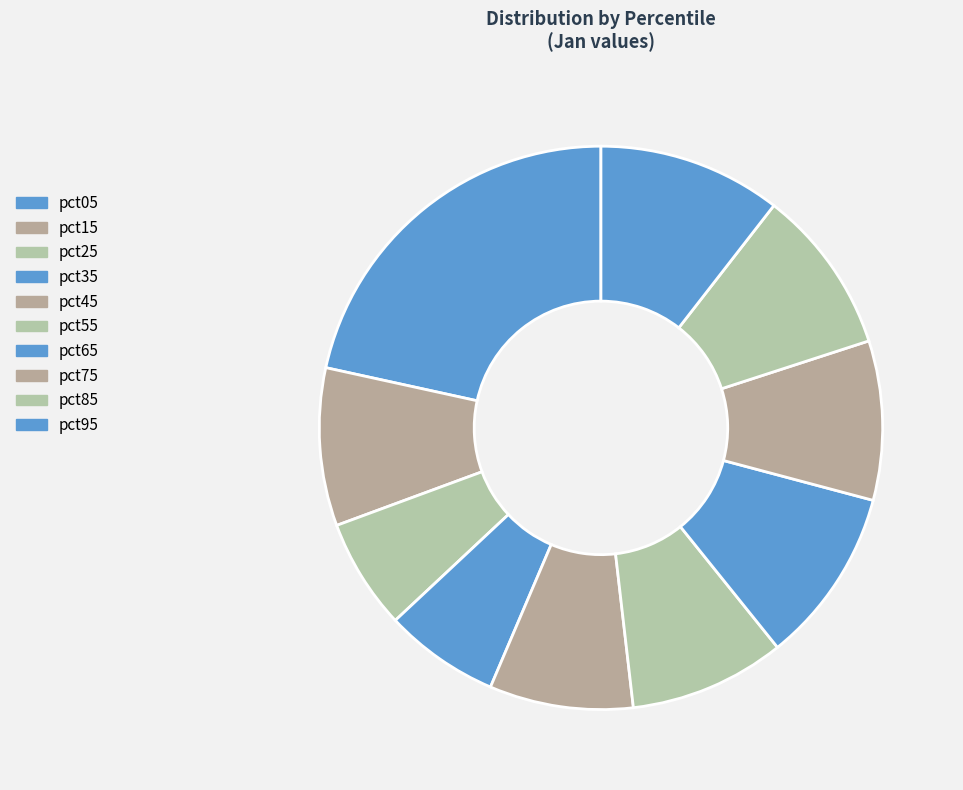

Count the number of slices in the pie.

10